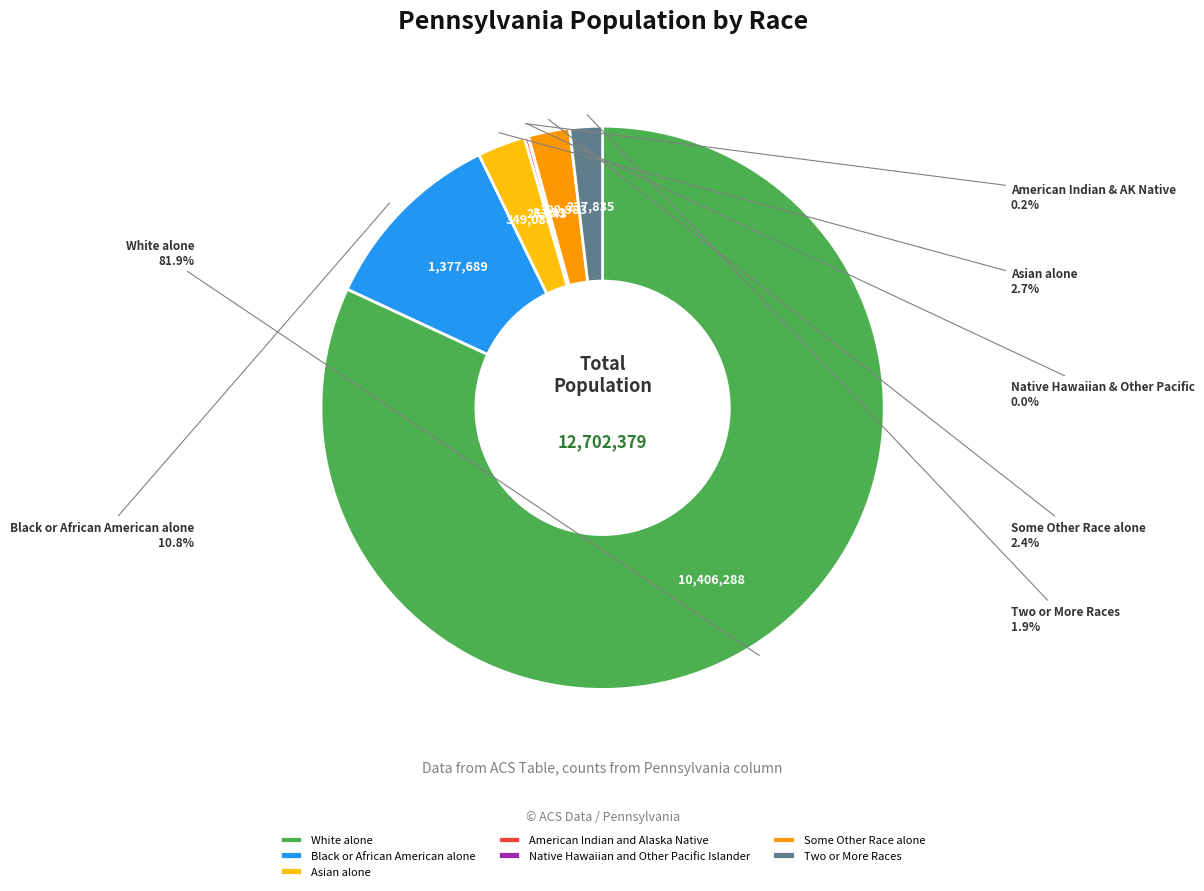

What is the largest slice in the pie chart?

White alone